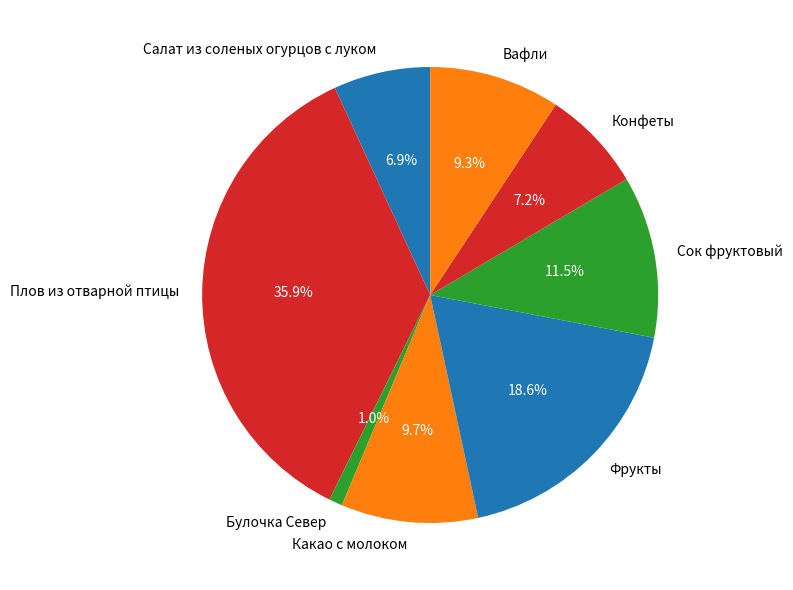

How many segments does this pie chart have?

8